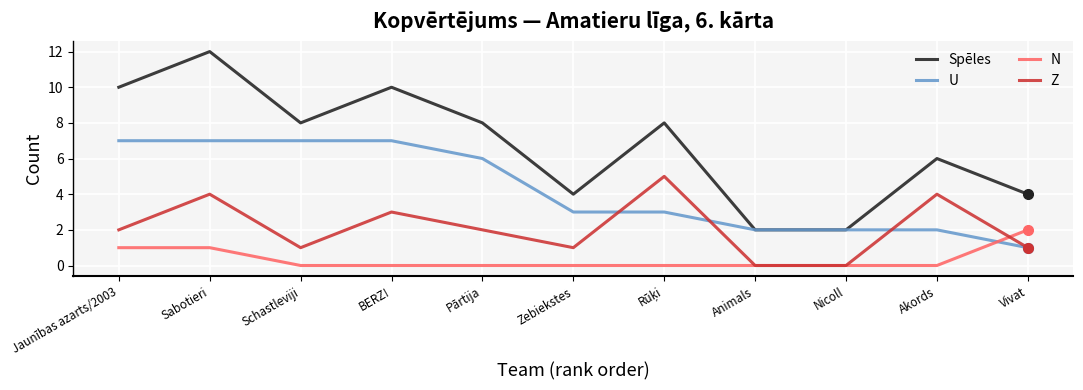

What is the average value of the Z series?

2